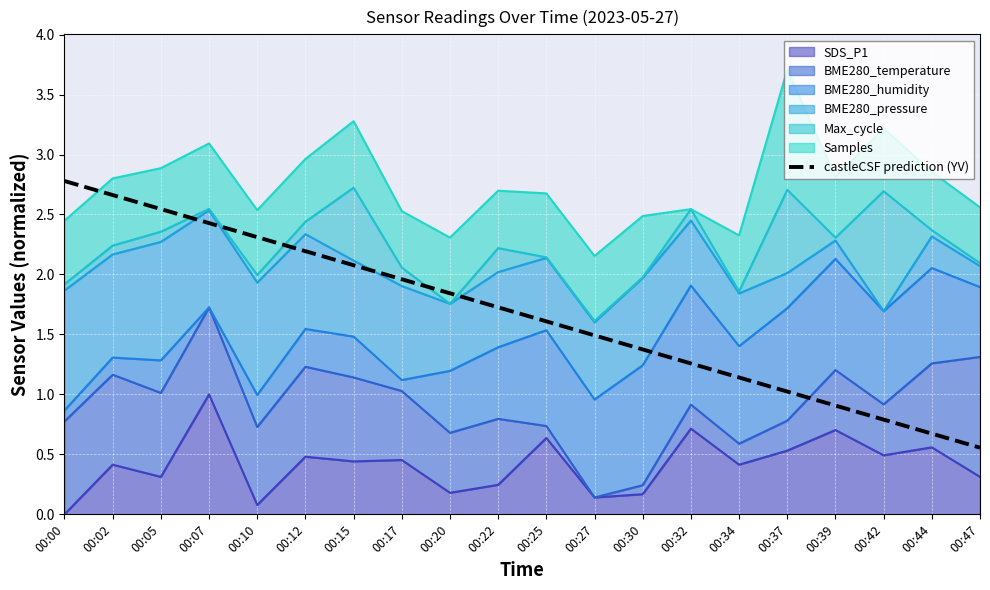

Read the value at 00:32.

1.3